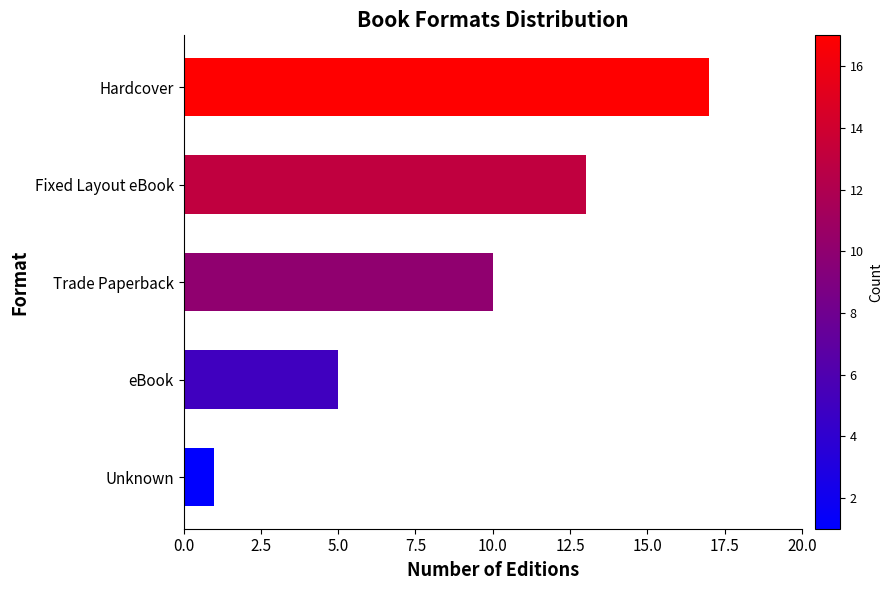

Is it true that the value at Trade Paperback is 10?

True